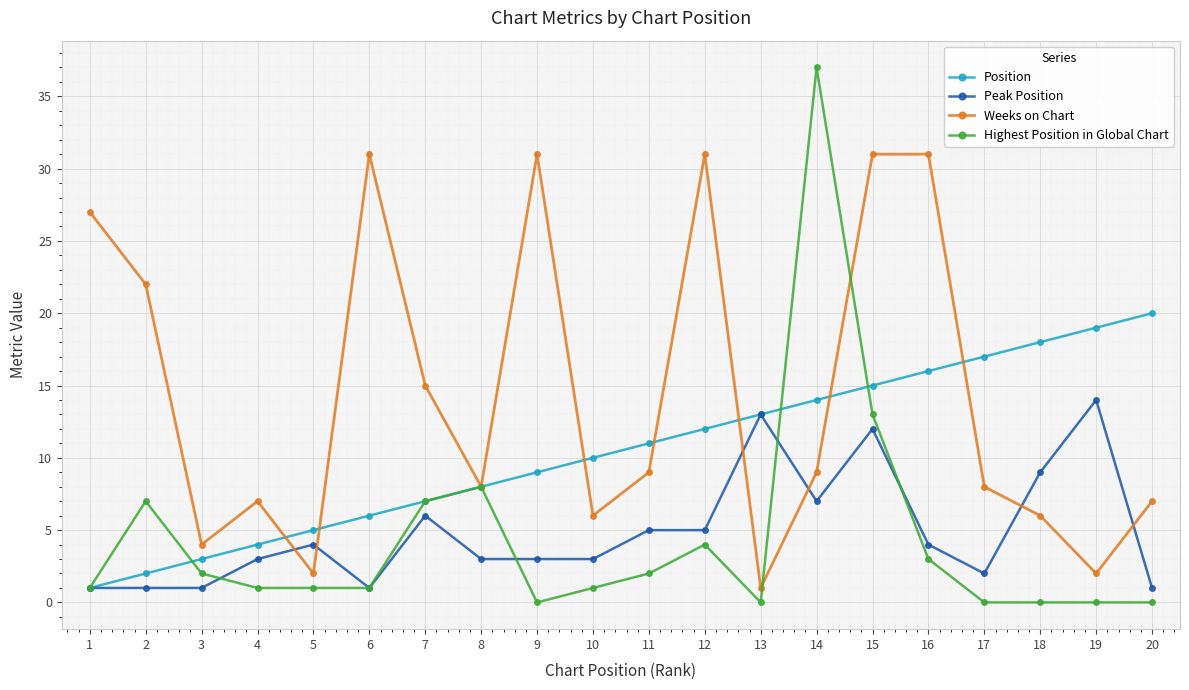

What is the value of the Position point at the 10th from the left?

10